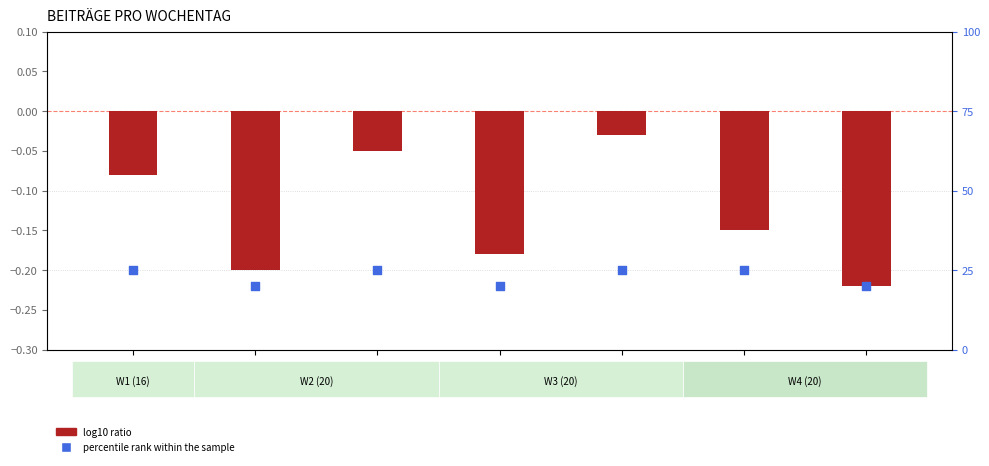

What are all the series names shown in the legend?

log10 ratio, percentile rank within the sample